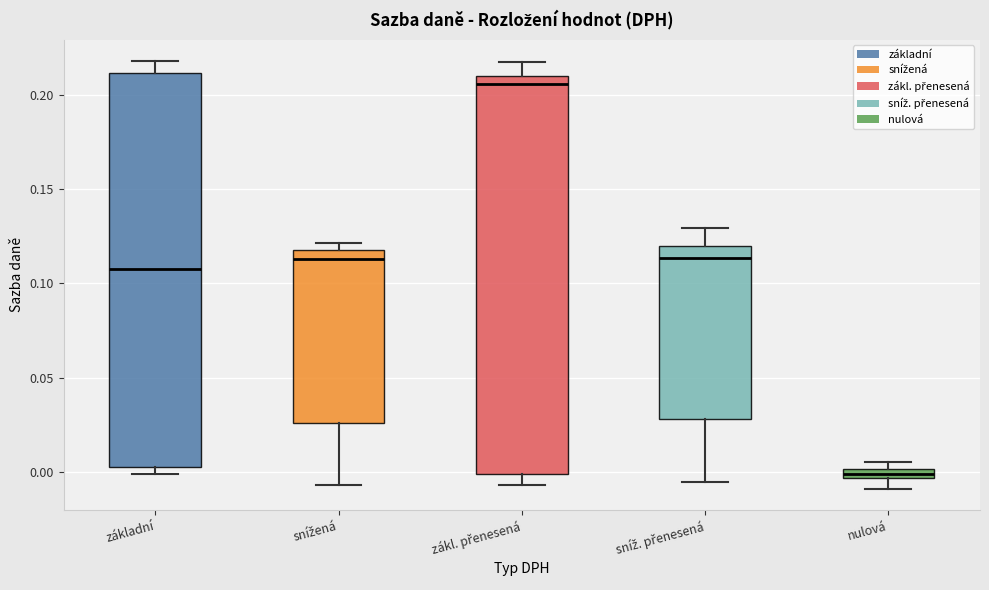

Where does the lower whisker of the box for sníž. přenesená end on the y-axis? The values are not printed on the chart, so give them approximately, as read against the axis.

-0.005